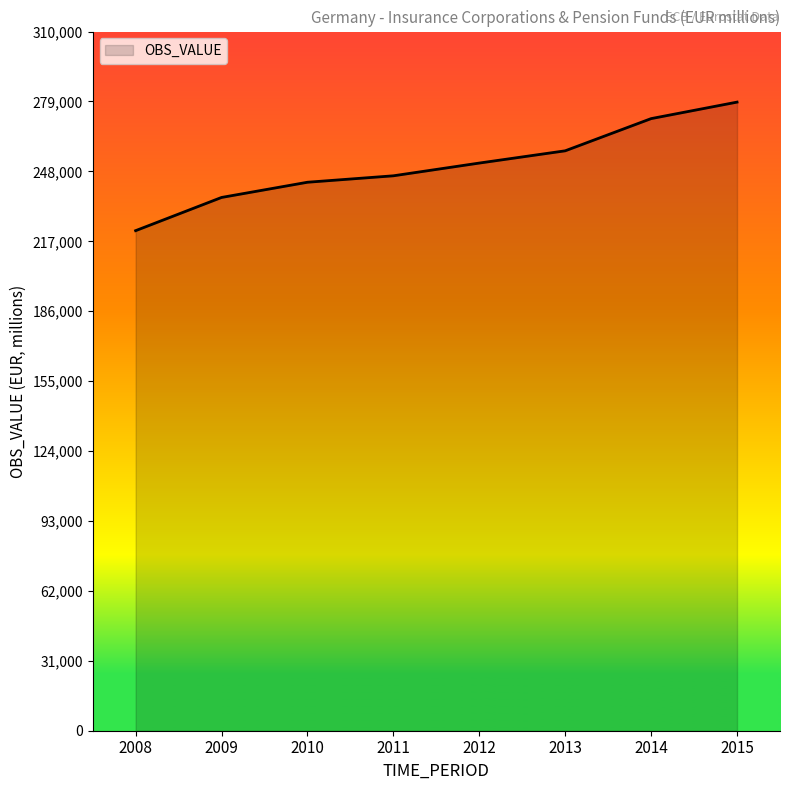

Reading left to right, what are all the values shown in this chart?

2008=221715	2009=236440	2010=243186	2011=246042	2012=251690	2013=257122	2014=271399	2015=278716